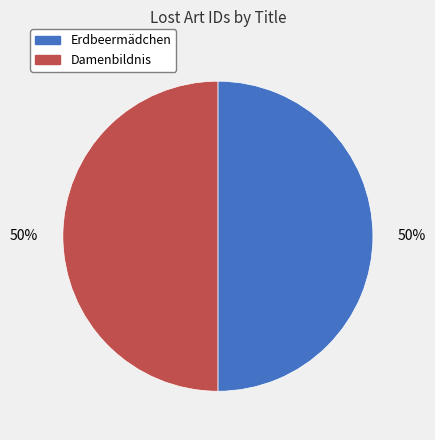

Do Damenbildnis and Erdbeermädchen together represent more than half of the pie?

Yes